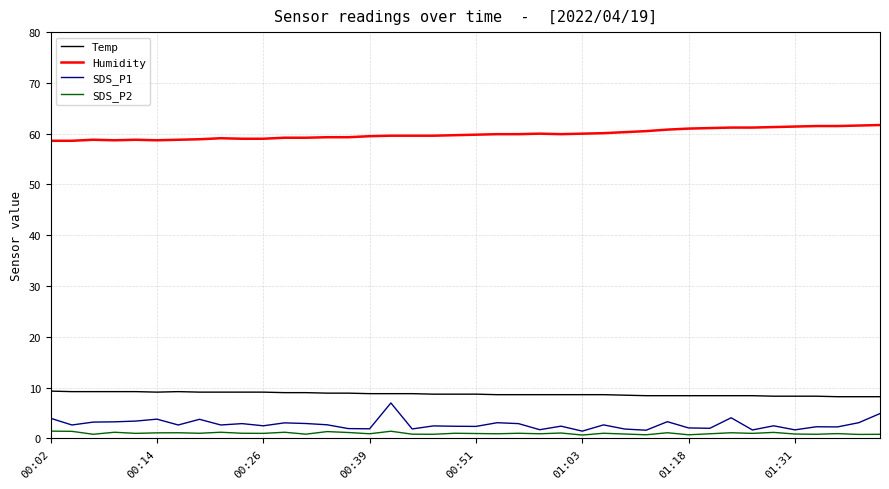

Which series has the largest total across all categories?

Humidity